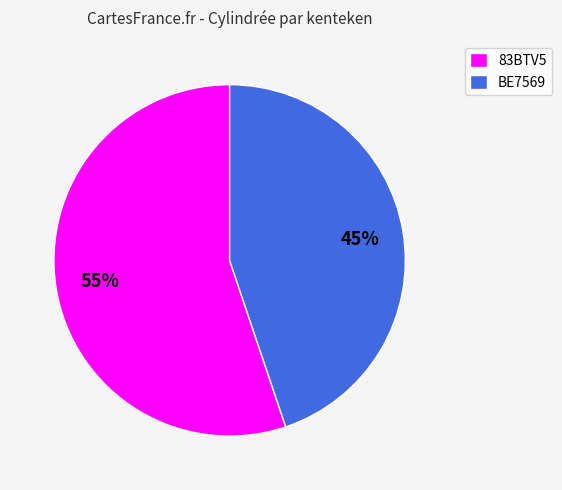

Is the sum of 83BTV5 and BE7569 greater than half?

Yes